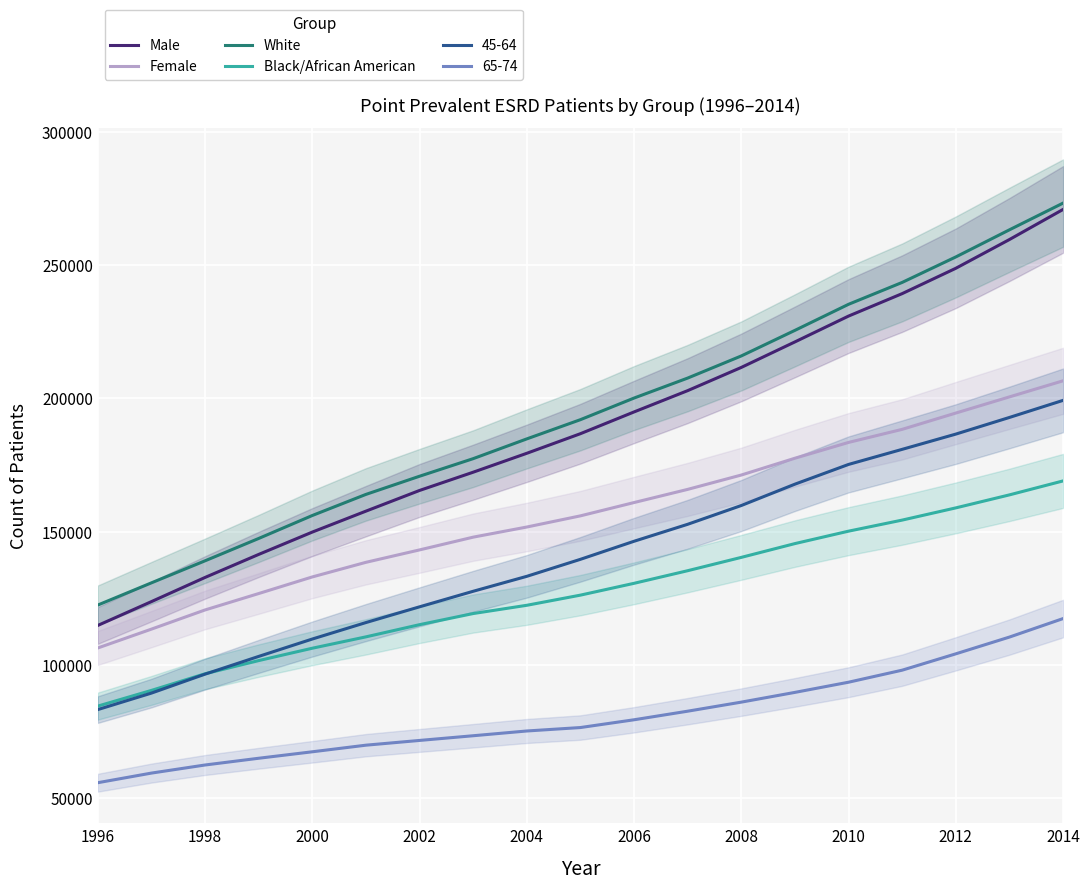

The value of Female at 2002 is 143129. True or false?

True